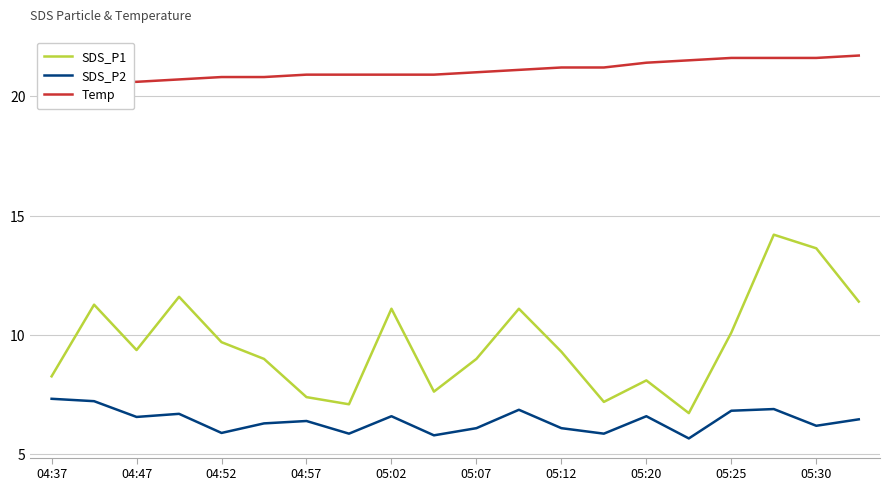

Count the number of data series in this chart.

3